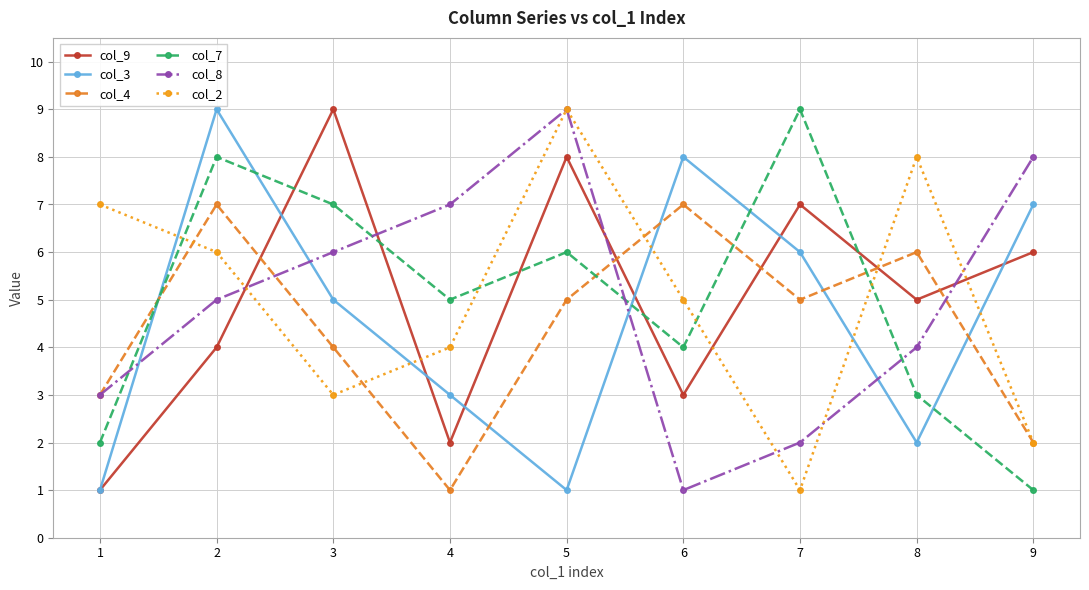

What is the value of the col_2 point at the 2nd from the left?

6